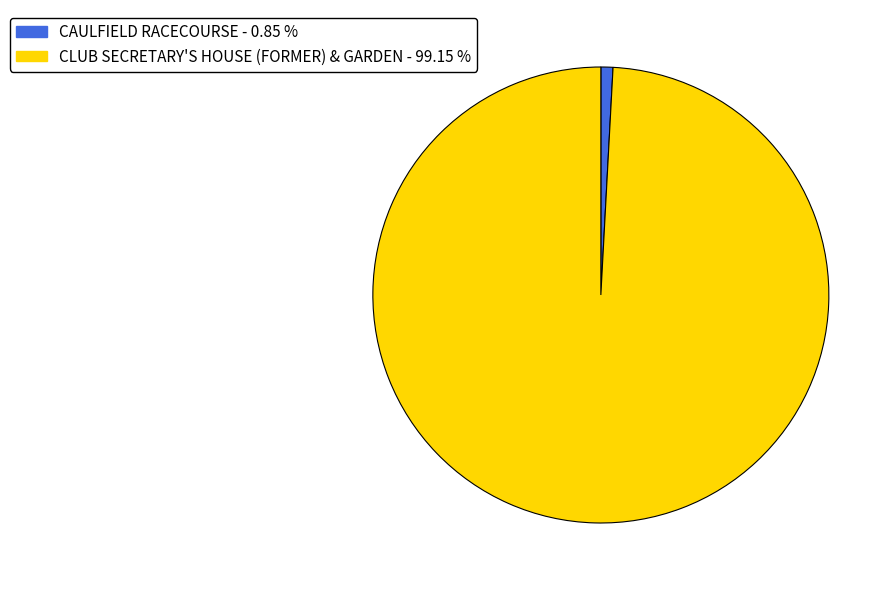

Which slice is the largest?

CLUB SECRETARY'S HOUSE (FORMER) & GARDEN